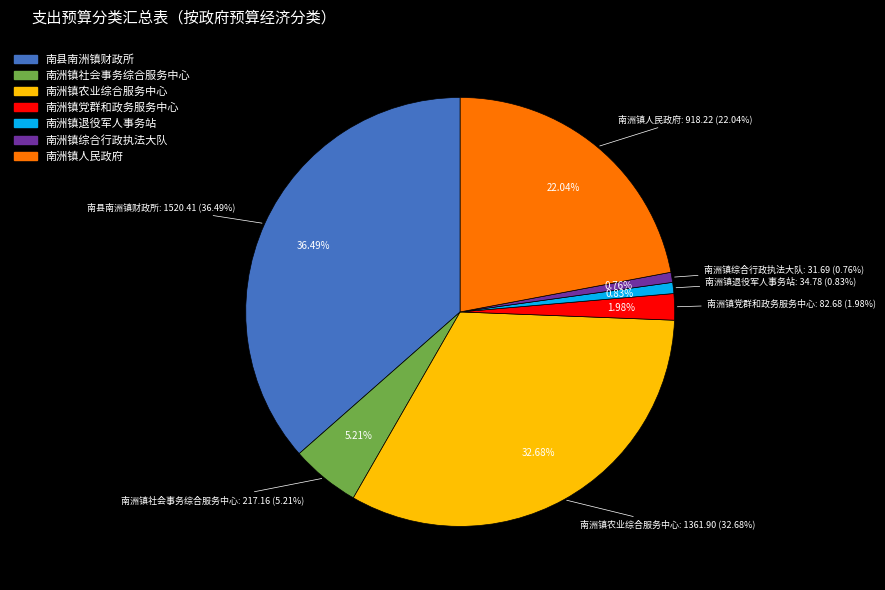

To the nearest percent, what percentage of the pie is 南洲镇退役军人事务站?

1%